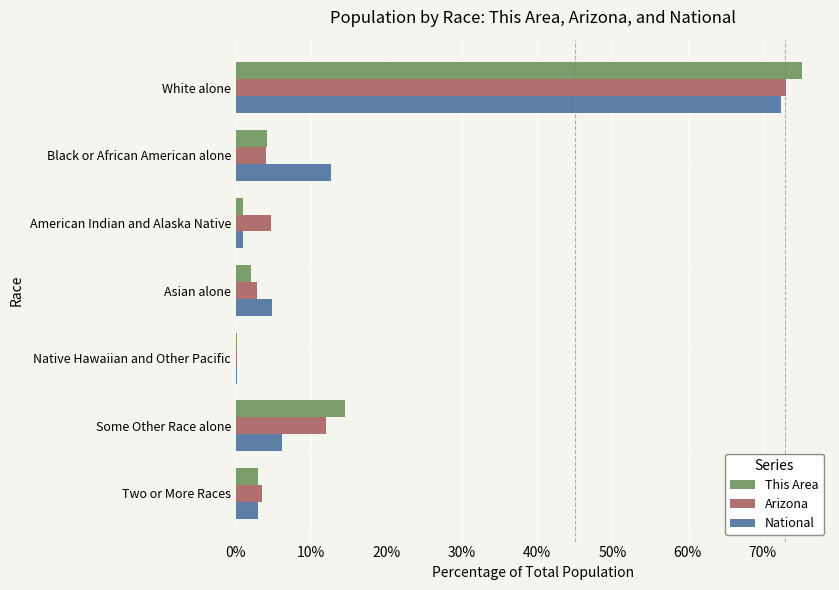

The value of Arizona at Two or More Races is 3.4. True or false?

True